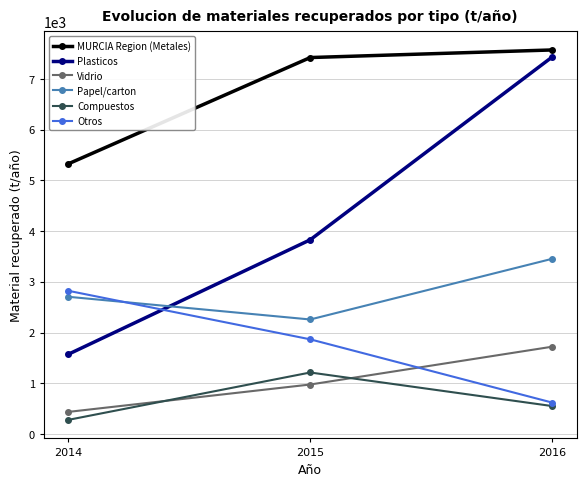

Reading left to right, transcribe all the data shown in this chart.

MURCIA Region (Metales): 5323.8	7422.1	7572.0
Plasticos: 1568.5	3828.6	7437.0
Vidrio: 434.0	974.8	1721.0
Papel/carton: 2705.1	2256.9	3455.0
Compuestos: 276.5	1211.7	549.0
Otros: 2823.9	1865.4	617.0